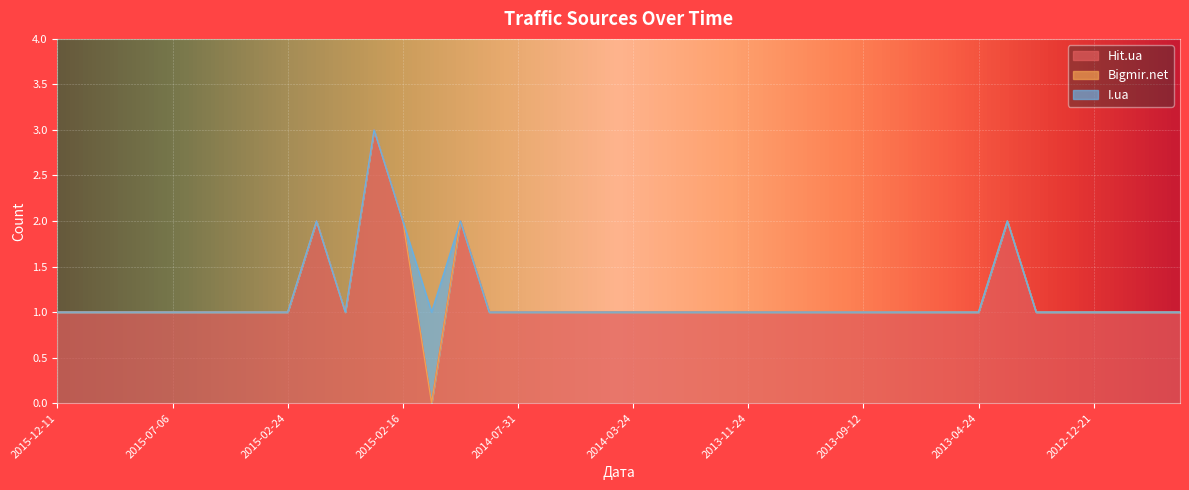

What is the highest value of the Hit.ua series?

3